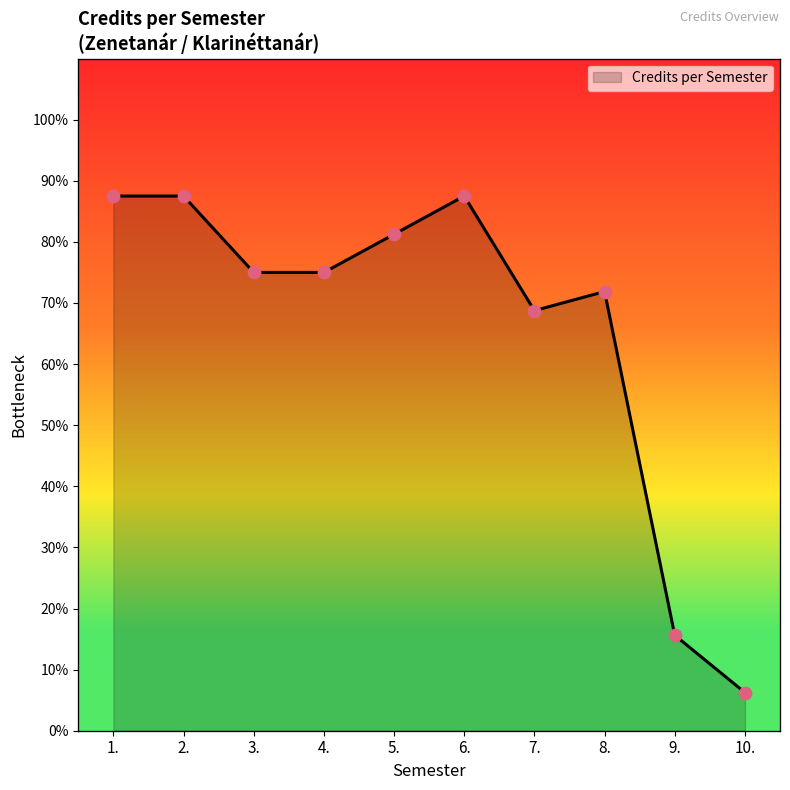

What is the change in value from 2. to 8.?

-15.6